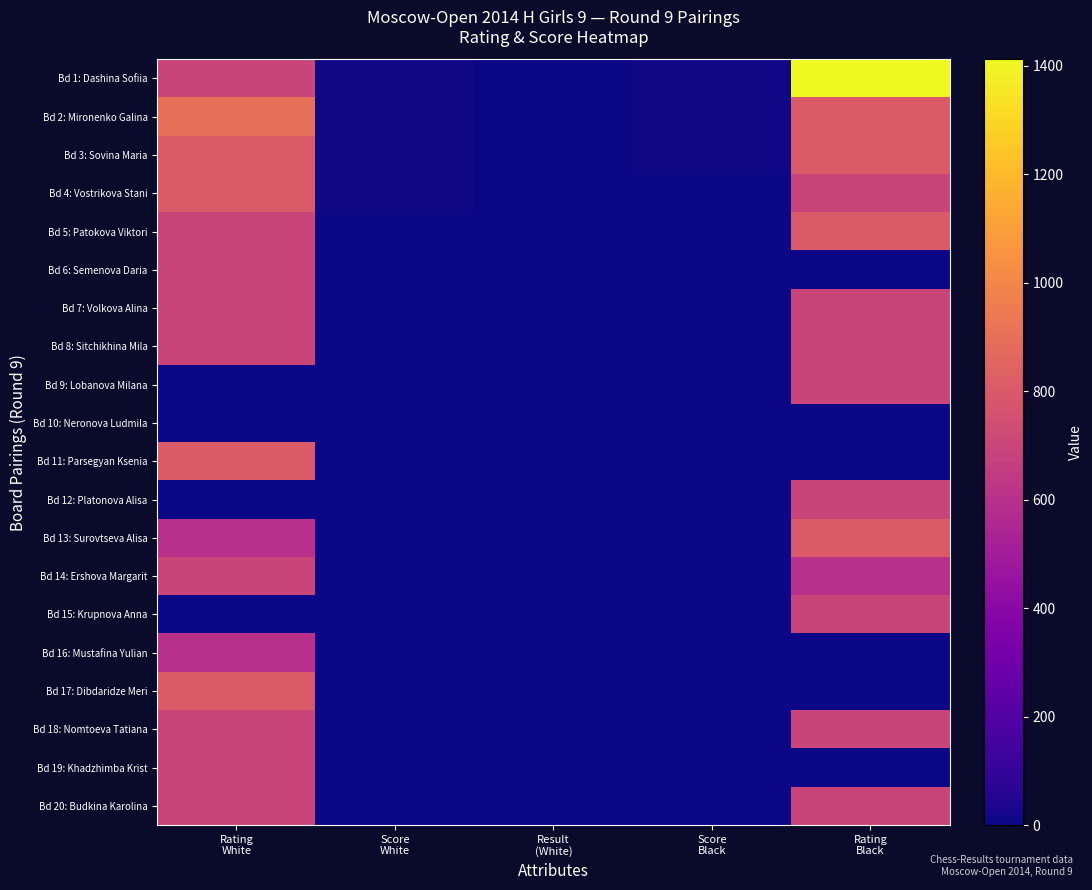

Which series has the widest spread of values?

Bd 1: Dashina Sofiia